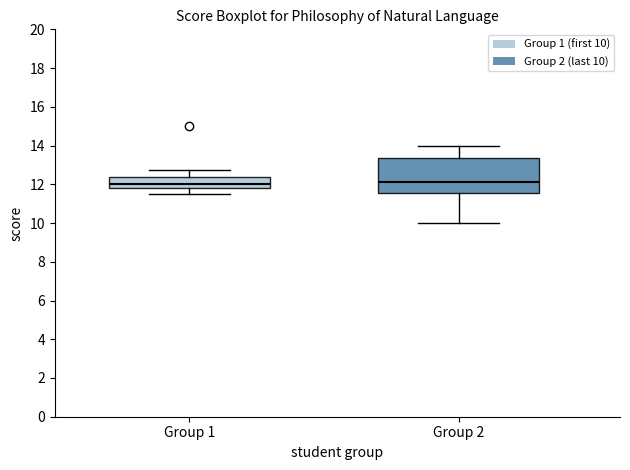

Reading left to right, transcribe this box plot: for each box, give where its median line is, the range the box spans, and where its two whiskers end, as read against the y-axis. The values are not printed on the chart, so give them approximately, as read against the axis.

Group 1: median 12.0, box 11.8 to 12.4, whiskers 11.6 to 12.8
Group 2: median 12.2, box 11.6 to 13.4, whiskers 10.0 to 14.0